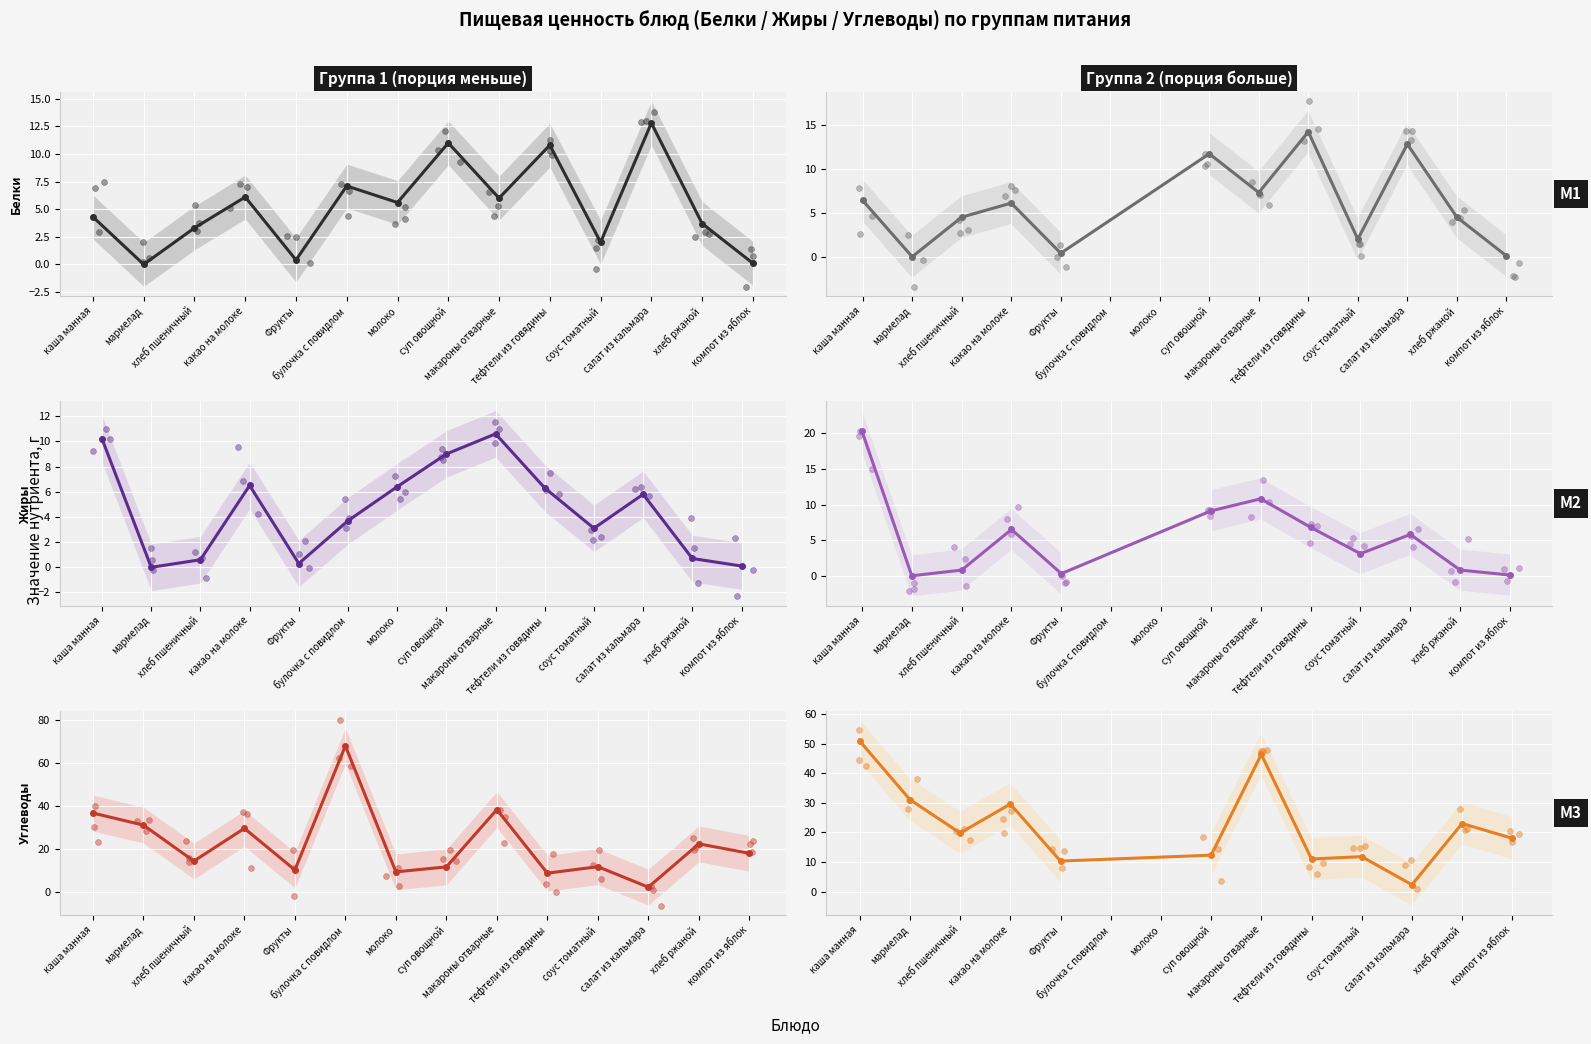

At which category is the sum across all series the highest?

булочка с повидлом